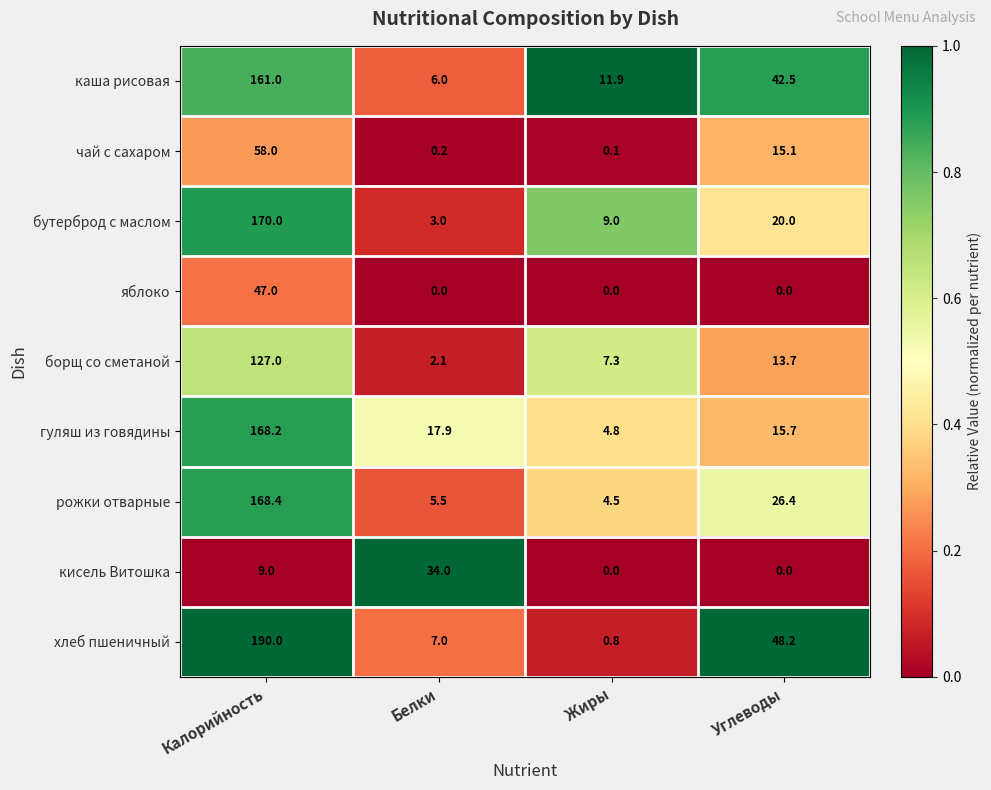

What is the approximate value of борщ со сметаной at Жиры?

7.3